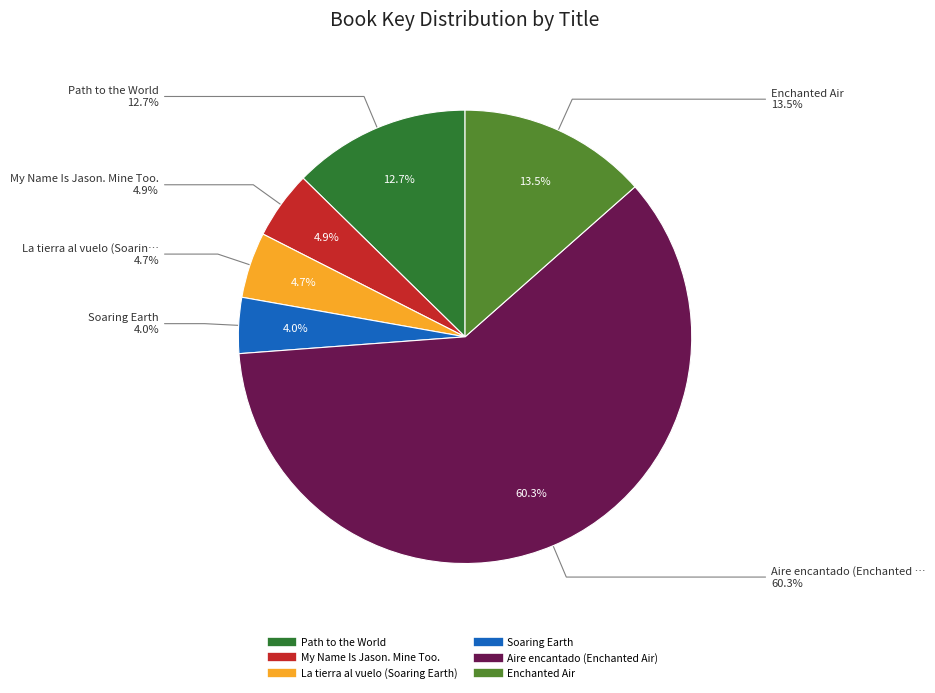

What is the change in value from Path to the World to Enchanted Air?

+29142930